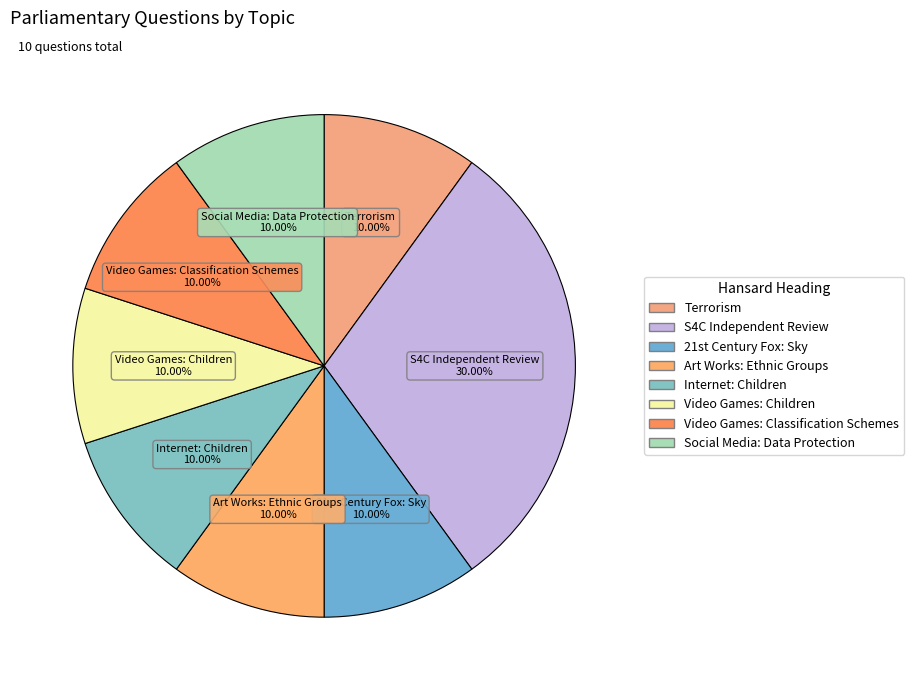

Count the number of slices in the pie.

8